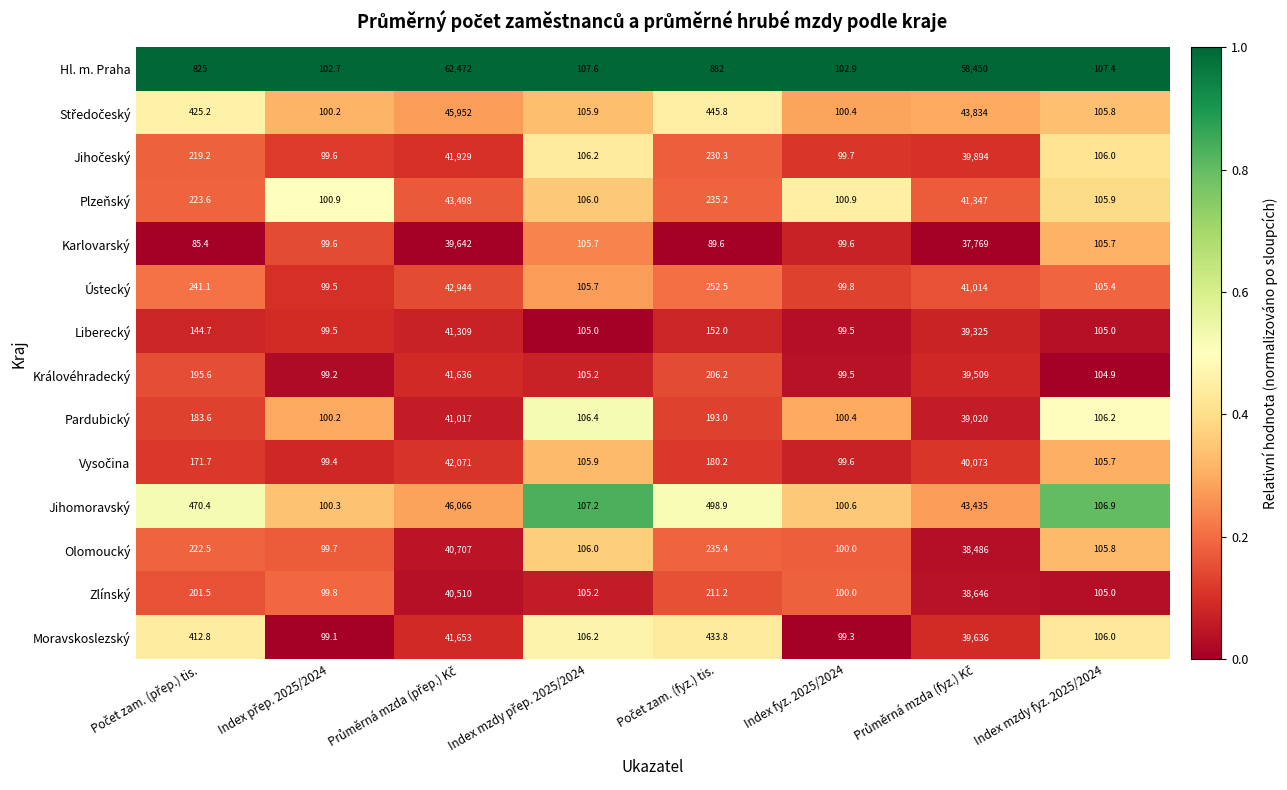

What is the minimum value for Zlínský?

99.8